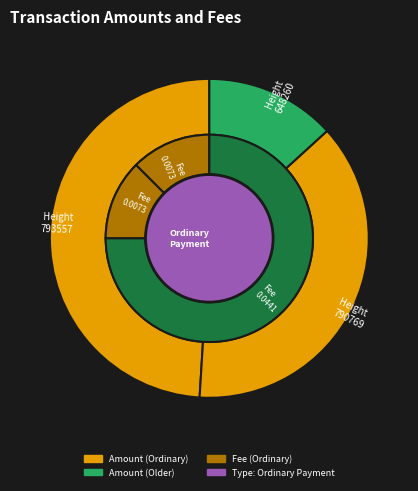

True or false: 790769 accounts for 24% of the total.

False